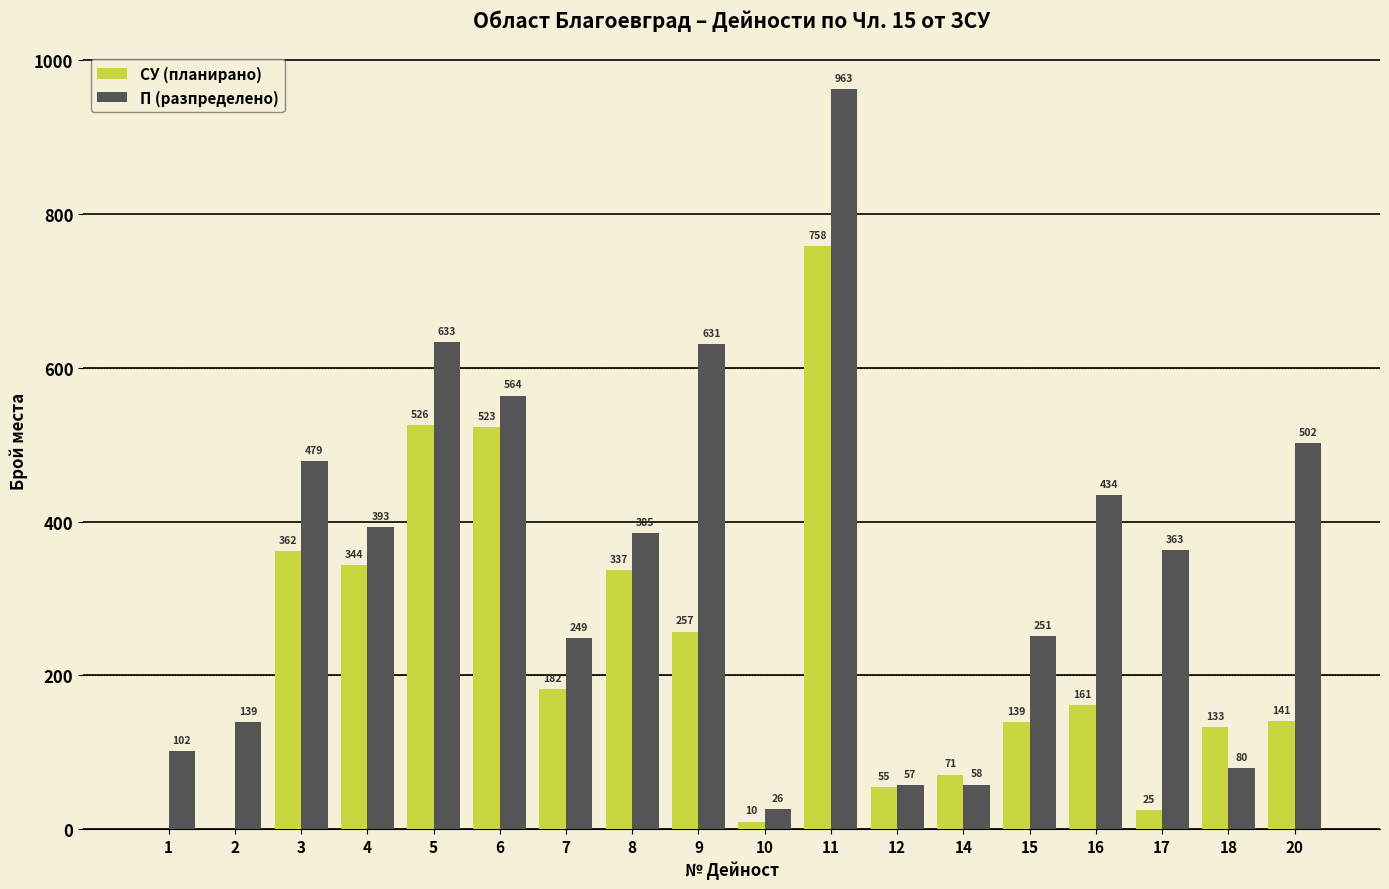

What is the maximum value for П (разпределено)?

963